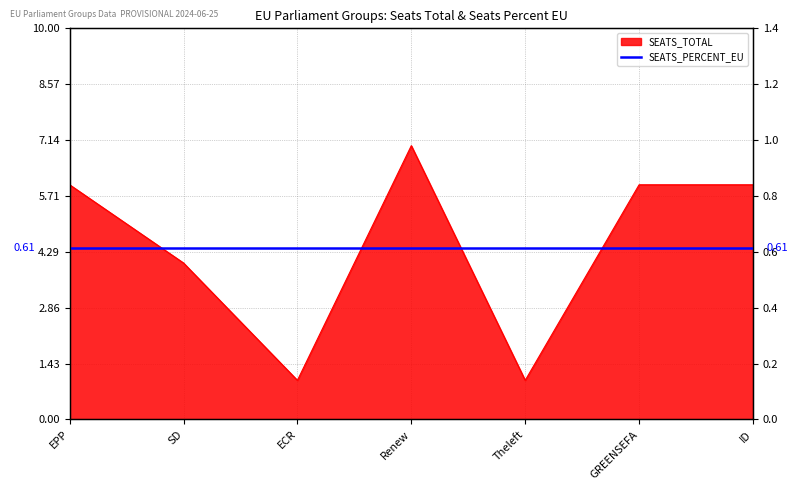

True or false: SEATS_PERCENT_EU and SEATS_TOTAL cross at least once.

False